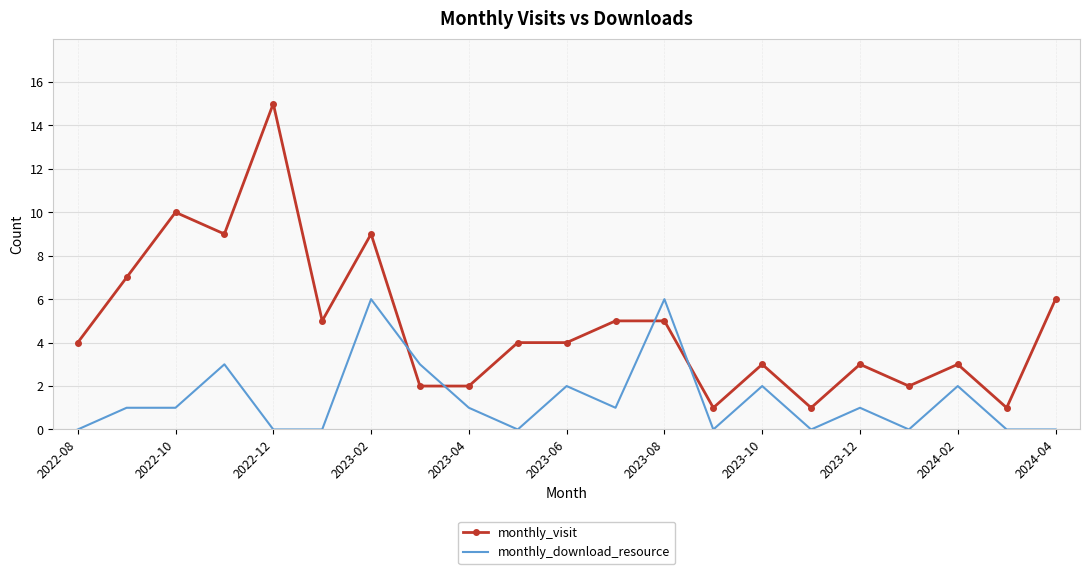

What is the highest value of the monthly_download_resource series?

6